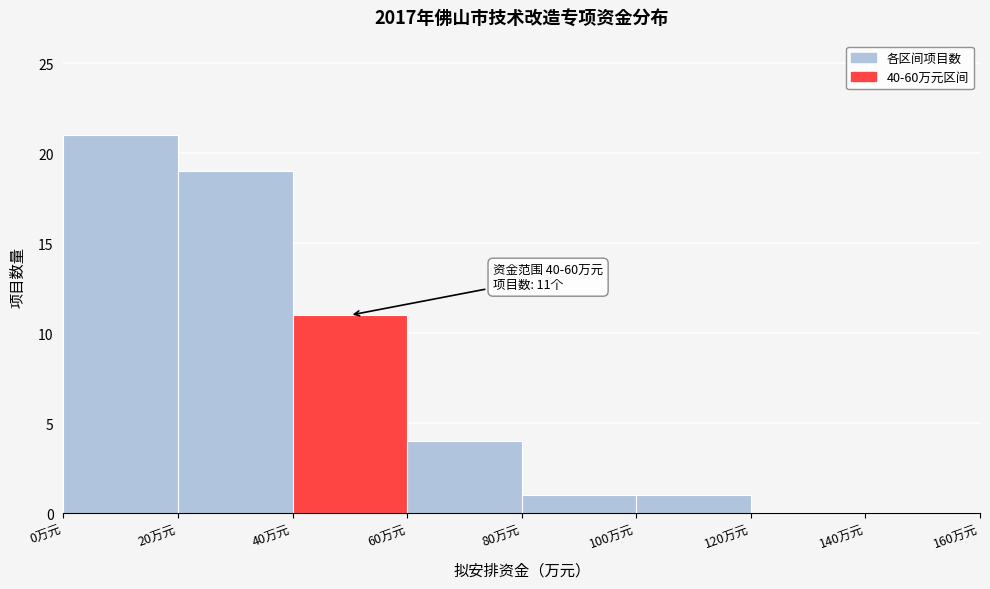

Which range on the x-axis has the tallest bar?

0 to 20